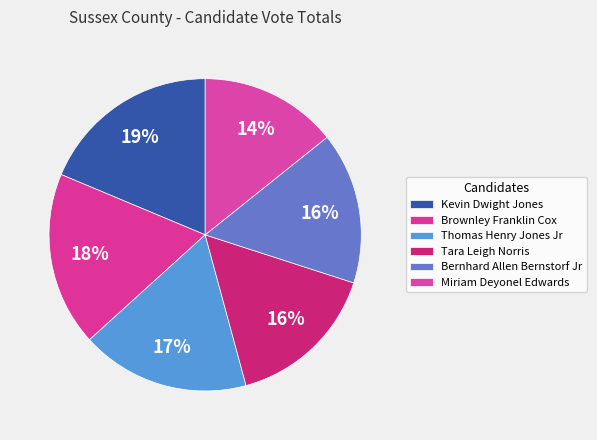

To the nearest percent, what is the average slice percentage?

17%